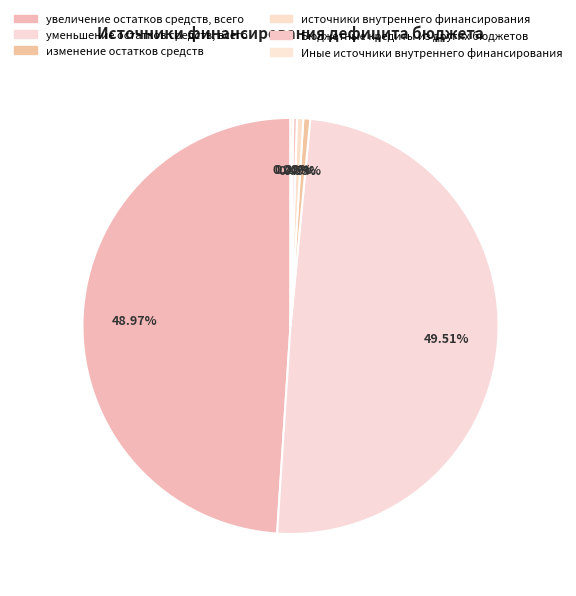

Is it true that изменение остатков средств is 10% of the pie?

False